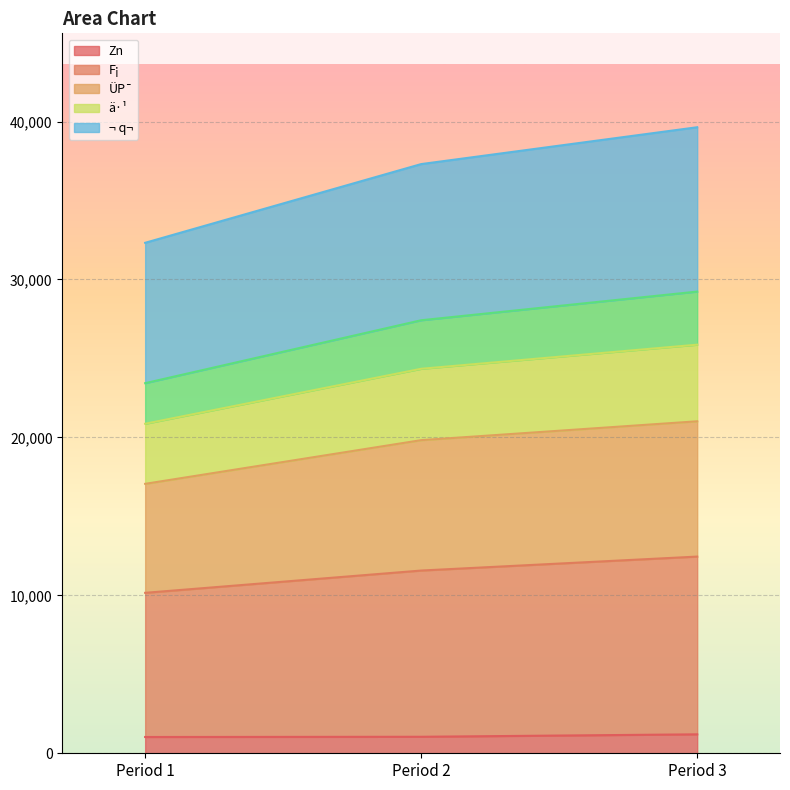

What is the maximum value for Zn?

1200